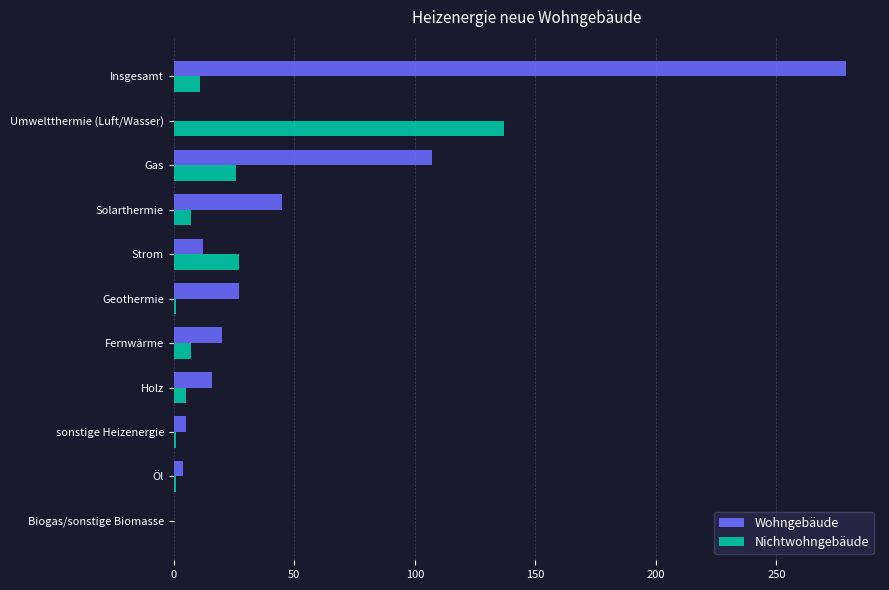

The value of Wohngebäude at Umweltthermie (Luft/Wasser) is -90. True or false?

False